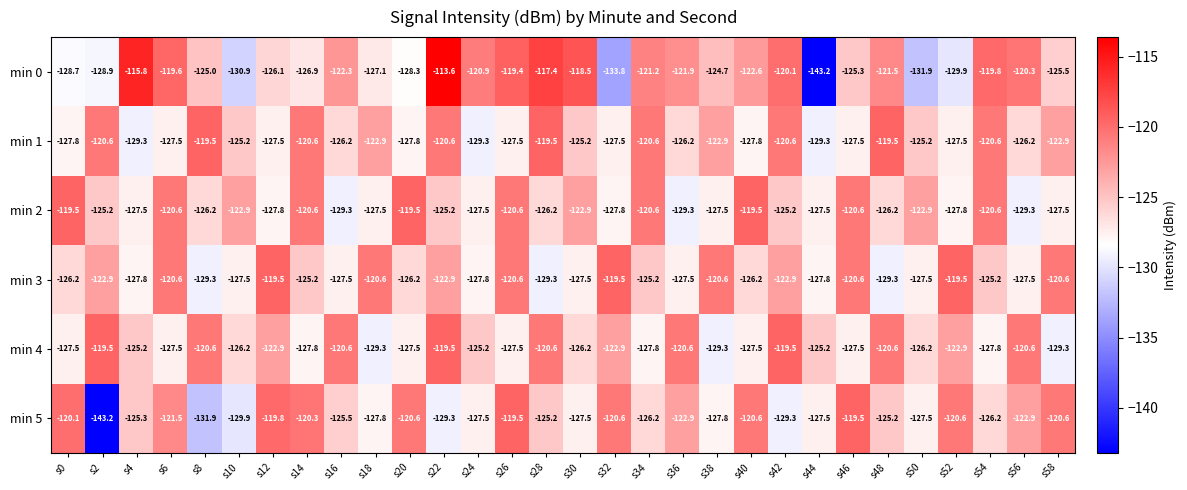

What is the sum of the min 1 values at s2 and s18?

-243.5